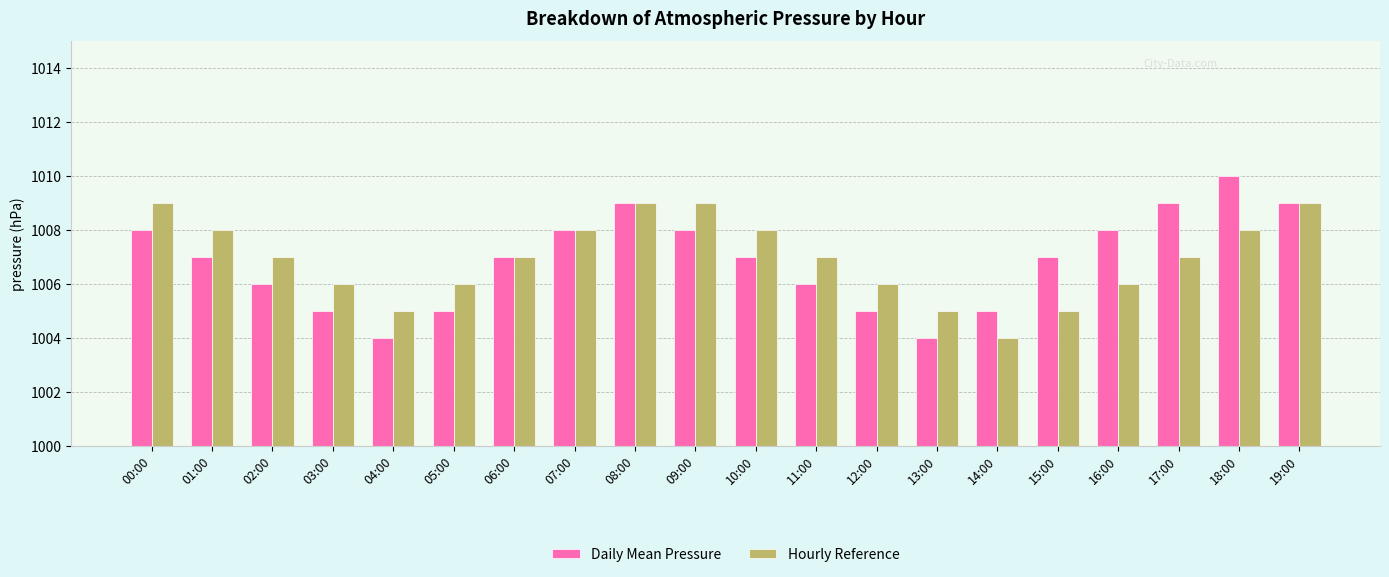

How many distinct data groups are displayed?

2